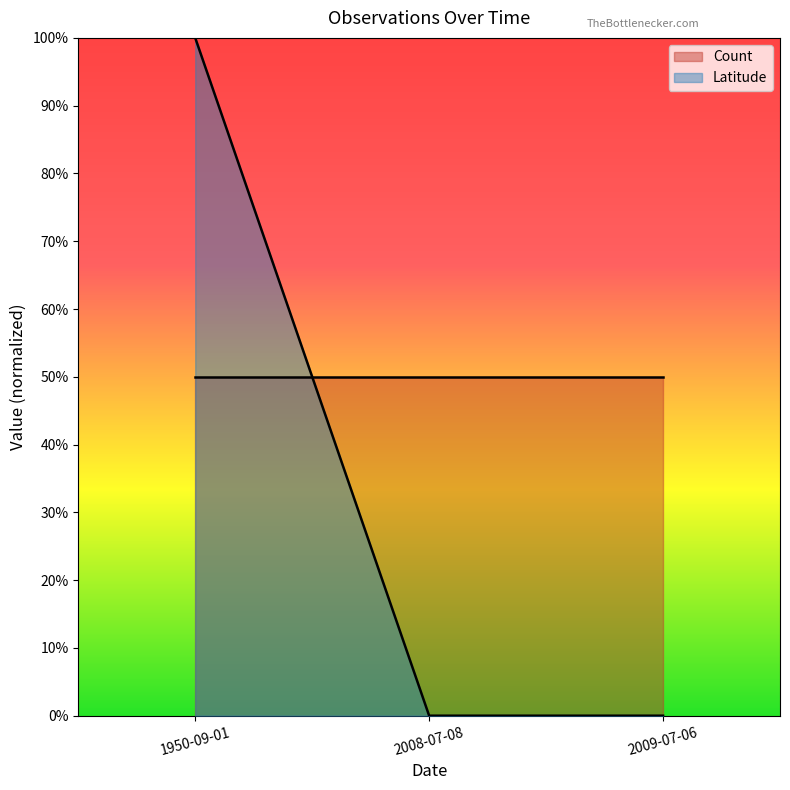

The value at 2009-07-06 is 0. True or false?

True